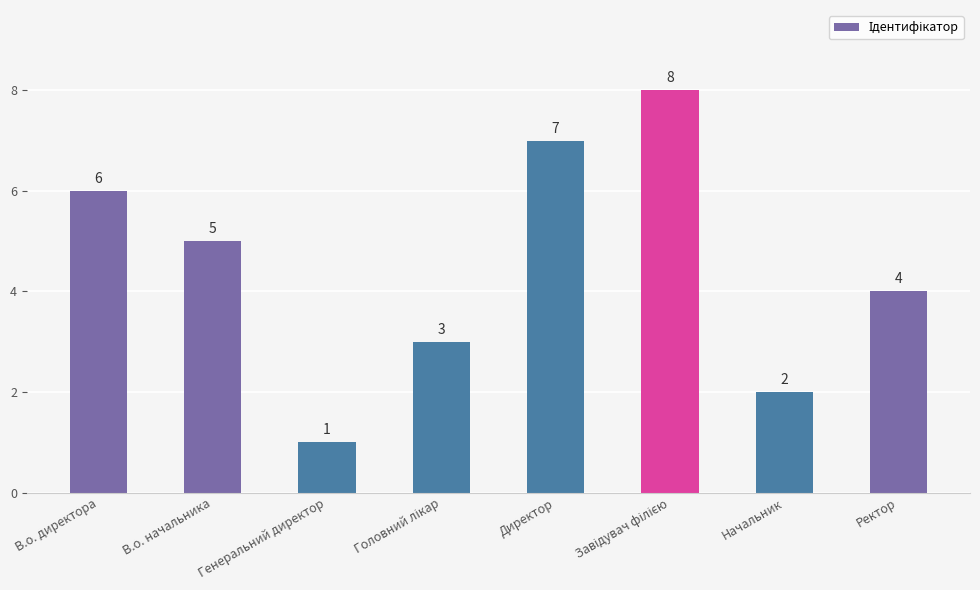

Which label corresponds to the smallest value in the chart?

Генеральний директор